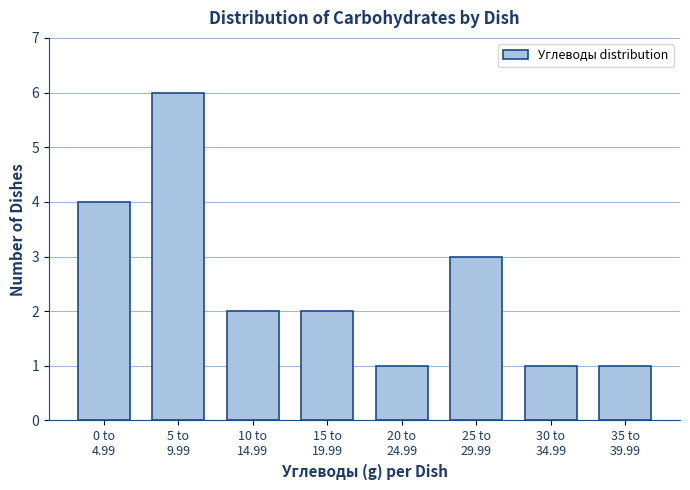

Reading left to right, list all the values displayed in this chart.

4	6	2	2	1	3	1	1